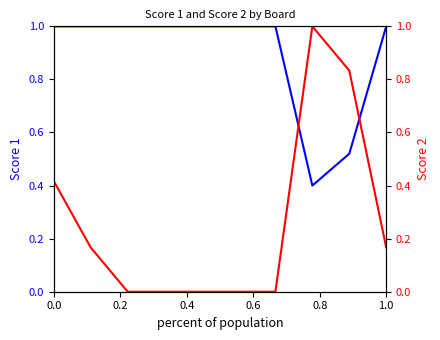

How many interior local valleys does the Score 1 series have?

1